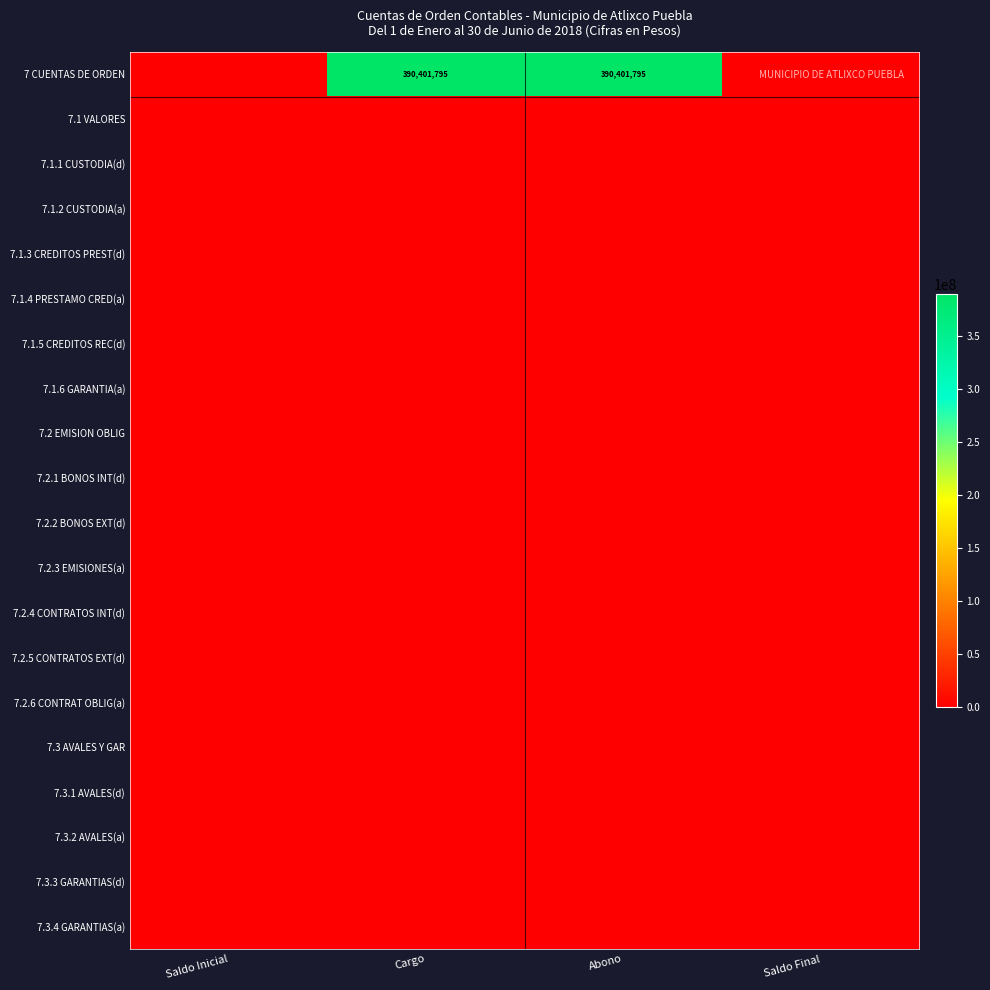

At Saldo Final, list the series in order from largest to smallest.

7 CUENTAS DE ORDEN, 7.1 VALORES, 7.1.1 CUSTODIA(d), 7.1.2 CUSTODIA(a), 7.1.3 CREDITOS PREST(d), 7.1.4 PRESTAMO CRED(a), 7.1.5 CREDITOS REC(d), 7.1.6 GARANTIA(a), 7.2 EMISION OBLIG, 7.2.1 BONOS INT(d), 7.2.2 BONOS EXT(d), 7.2.3 EMISIONES(a), 7.2.4 CONTRATOS INT(d), 7.2.5 CONTRATOS EXT(d), 7.2.6 CONTRAT OBLIG(a), 7.3 AVALES Y GAR, 7.3.1 AVALES(d), 7.3.2 AVALES(a), 7.3.3 GARANTIAS(d), 7.3.4 GARANTIAS(a)